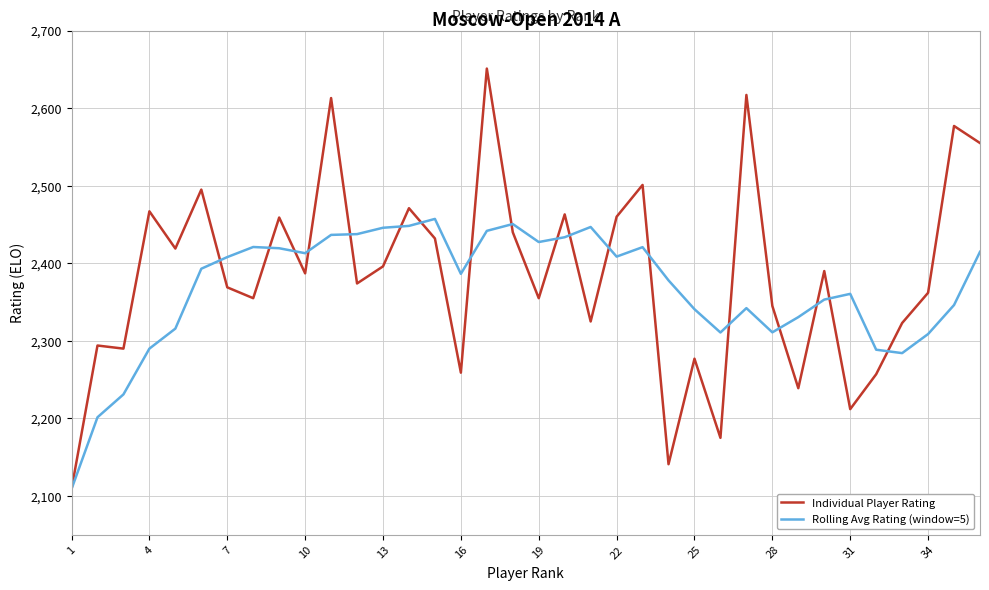

Does the chart have visible grid lines?

Yes